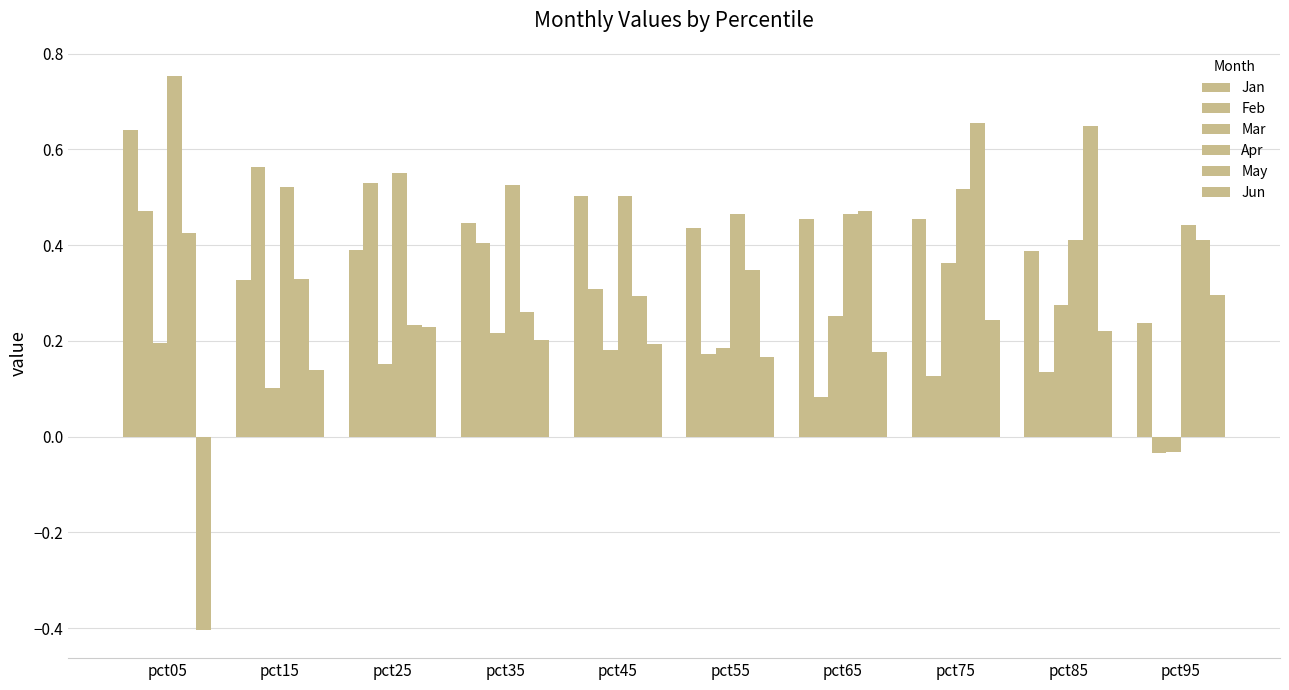

What is the spread (max minus min) of values at pct65?

0.4